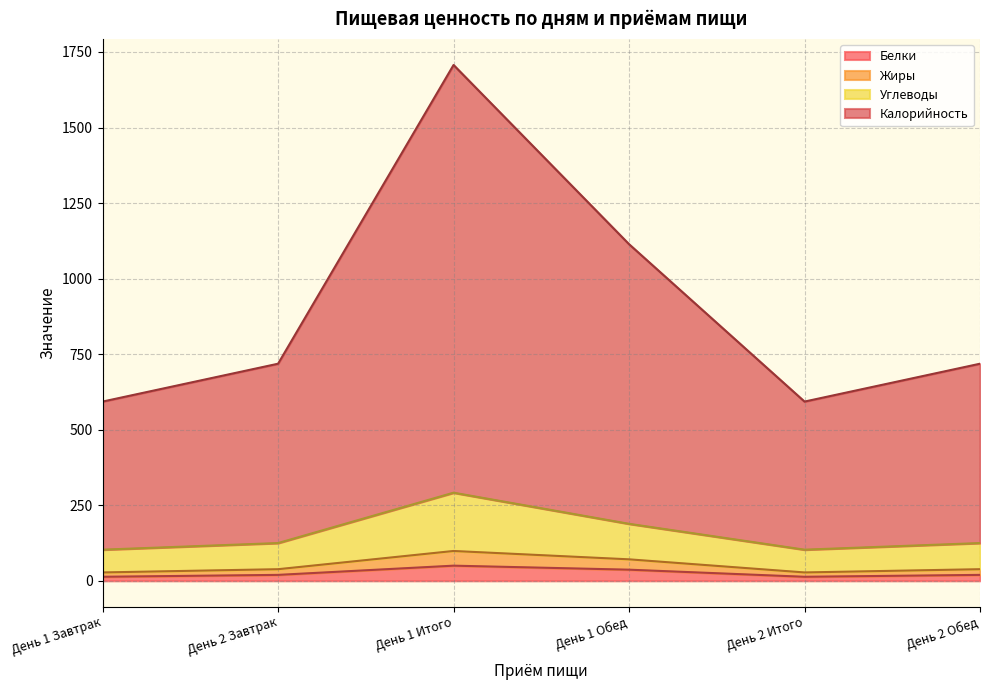

At which category does Калорийность reach its first local peak?

День 1 Итого